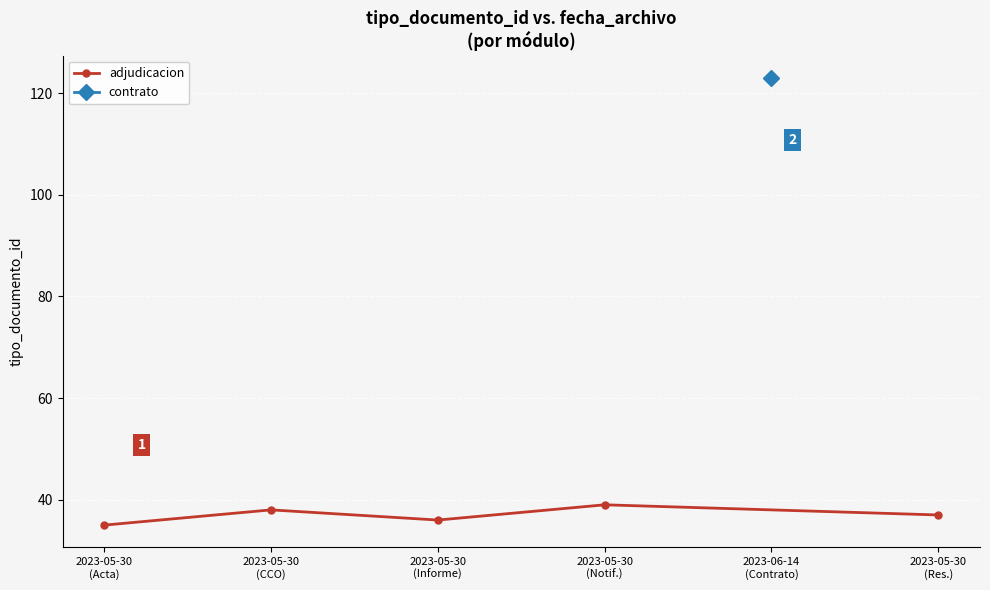

True or false: adjudicacion has more than 1 points higher than both neighbors.

True